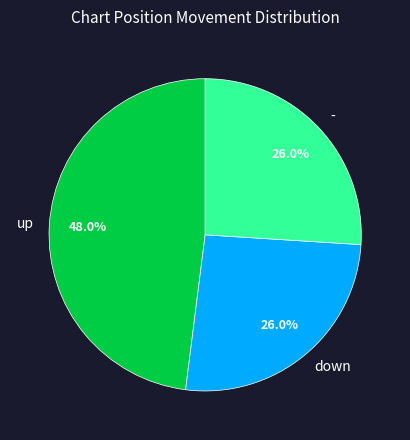

What is the ratio of the value at - to the value at up?

0.5